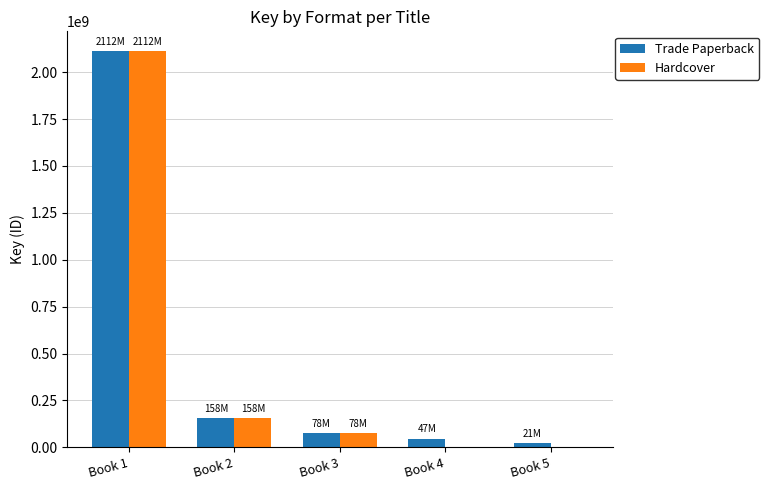

Which label corresponds to the largest value in the chart?

Book 1